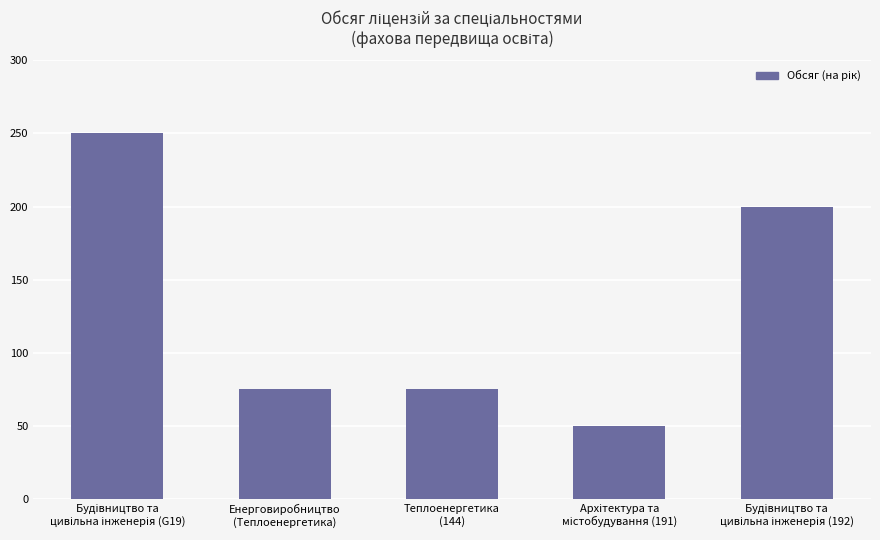

What is the minimum value shown in the chart?

50